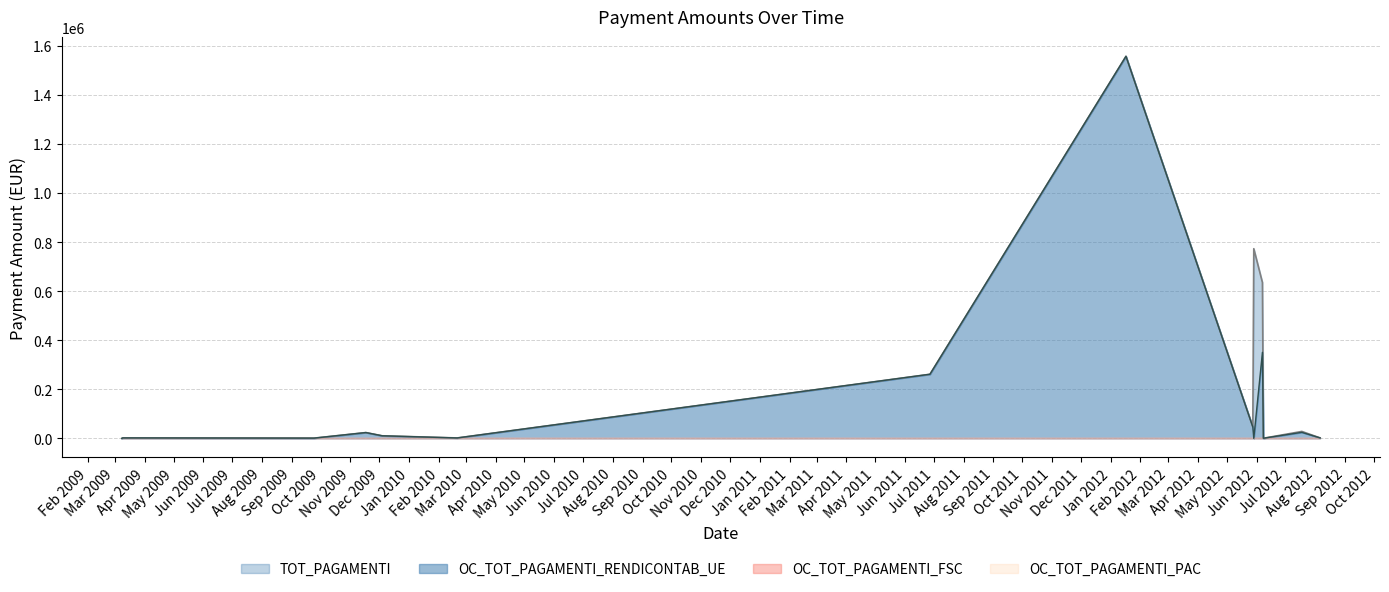

True or false: OC_TOT_PAGAMENTI_RENDICONTAB_UE and TOT_PAGAMENTI intersect in this chart.

False